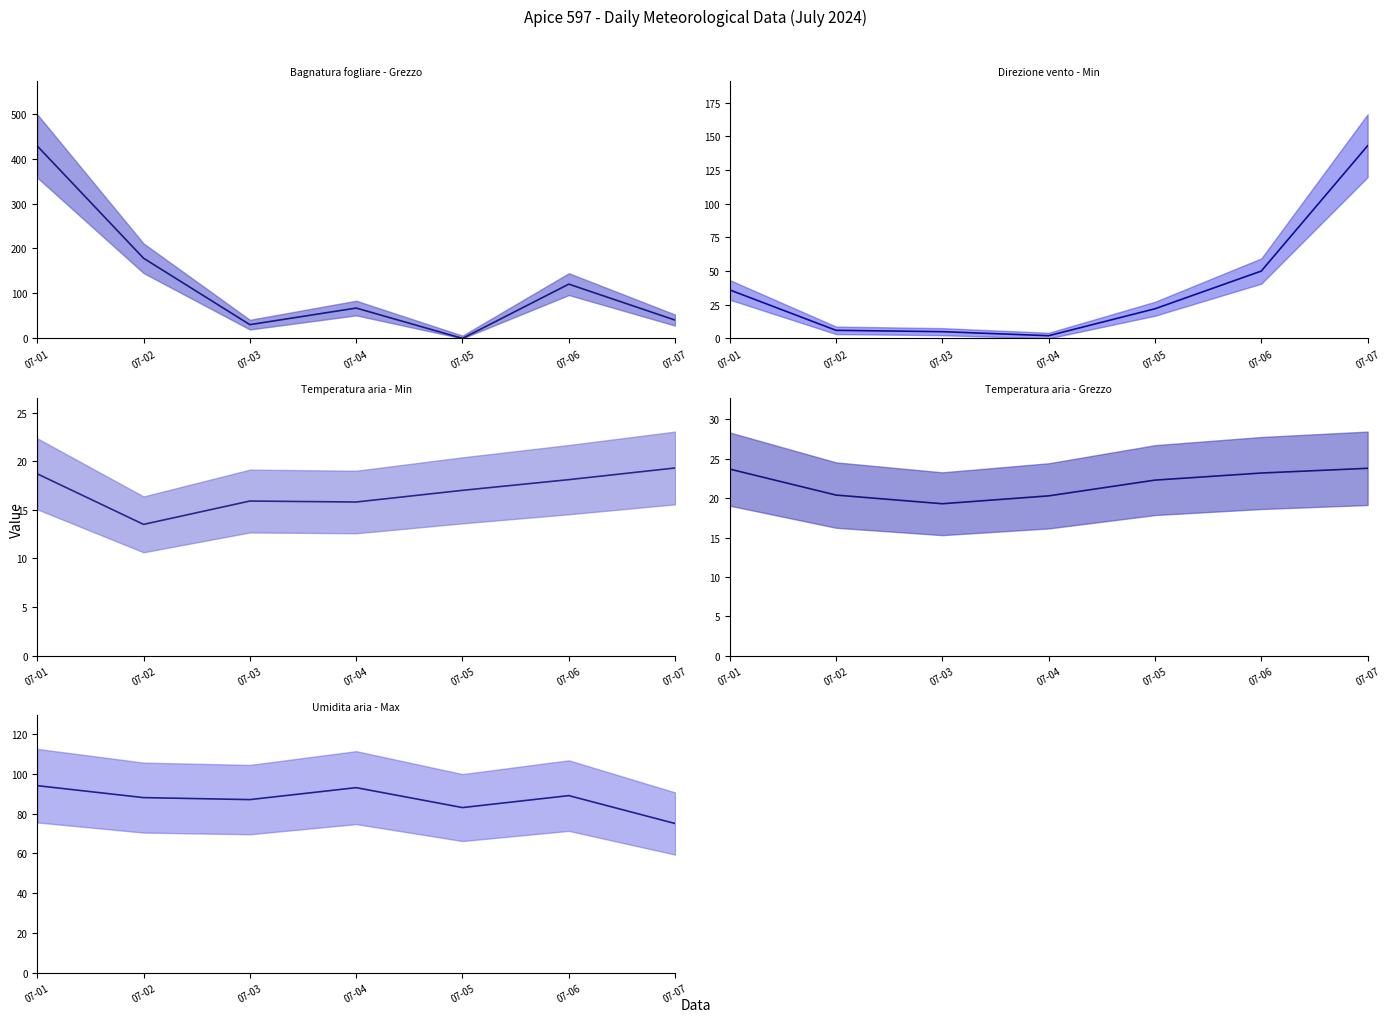

Reading left to right, transcribe all the data shown in this chart.

Bagnatura fogliare - Grezzo (median): 428.0	178.3	30.6	67.5	0.0	120.7	40.7
Direzione vento - Min (median): 36.0	6.0	5.0	2.0	22.0	50.0	143.0
Temperatura aria - Min (median): 18.7	13.5	15.9	15.8	17.0	18.1	19.3
Temperatura aria - Grezzo (median): 23.7	20.4	19.3	20.3	22.3	23.2	23.8
Umidita aria - Max (median): 94.0	88.0	87.0	93.0	83.0	89.0	75.0